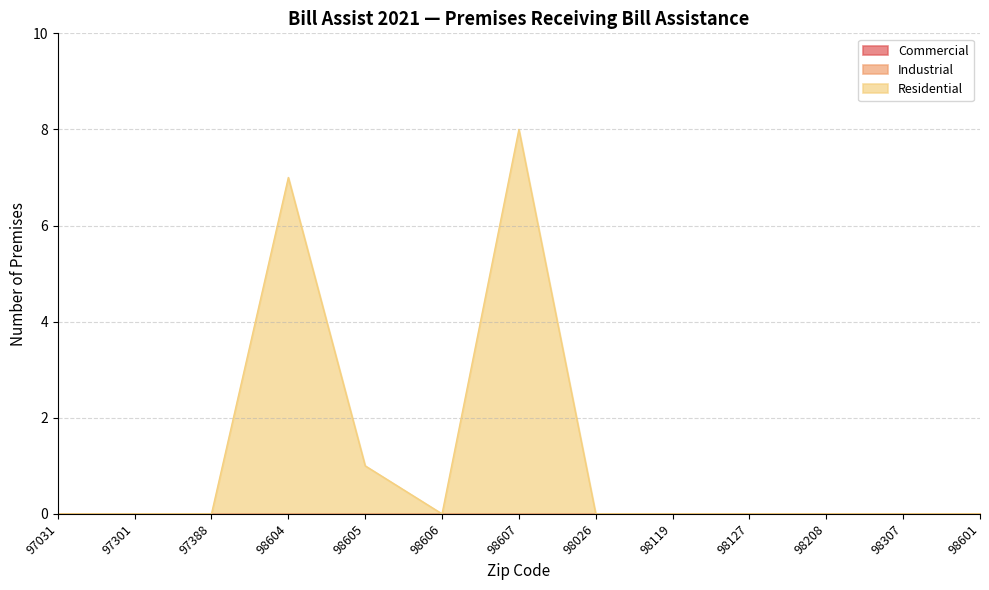

At 97388, list the series in order from largest to smallest.

Commercial, Industrial, Residential